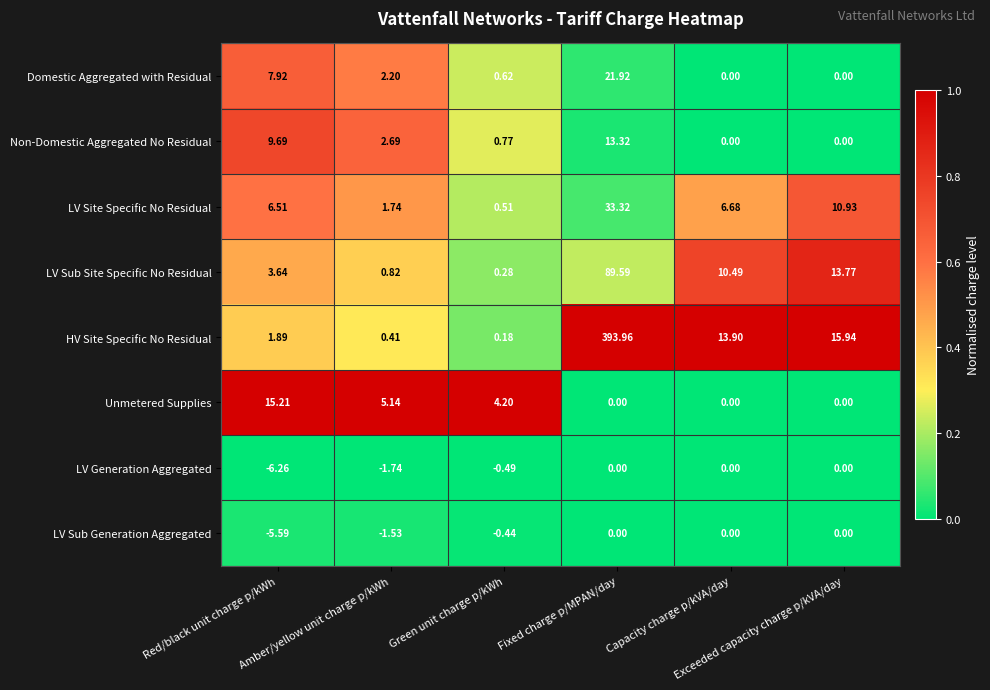

What is the greatest value displayed?

394.0